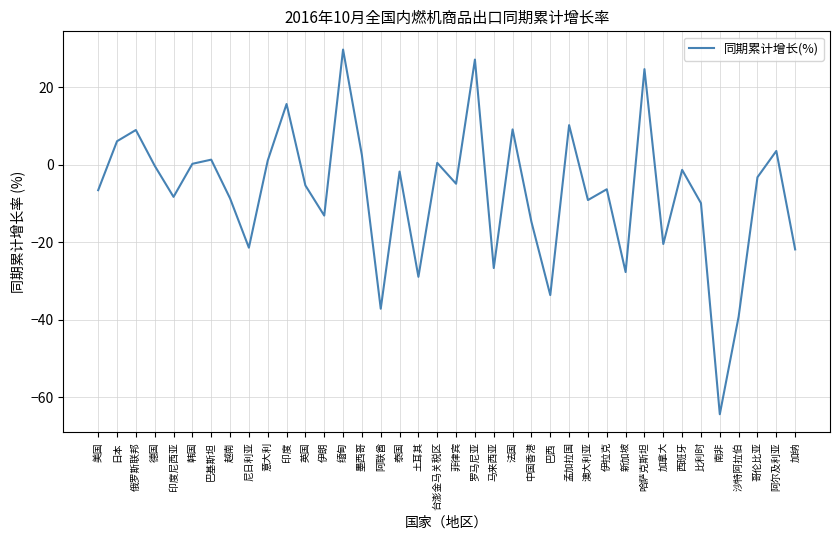

Is this an area chart (filled region under the line)?

No